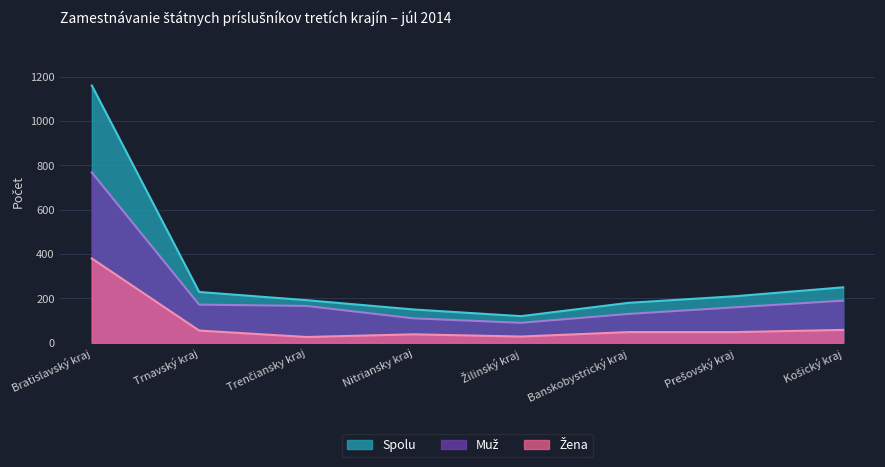

Rank the series at Banskobystrický kraj from lowest to highest value.

Žena, Muž, Spolu